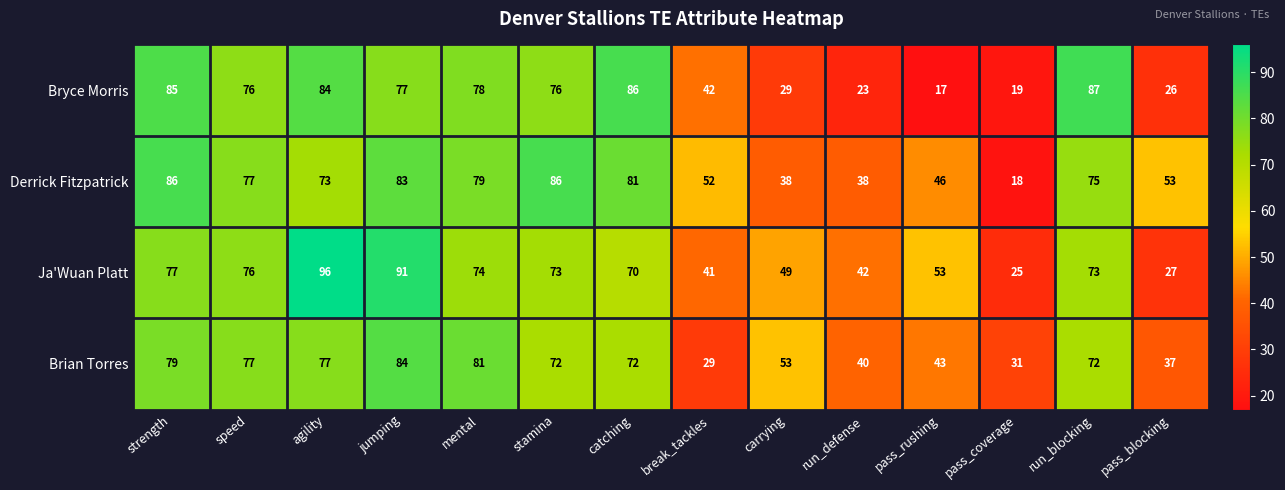

Rank the series by their maximum value, from highest to lowest.

Ja'Wuan Platt, Bryce Morris, Derrick Fitzpatrick, Brian Torres